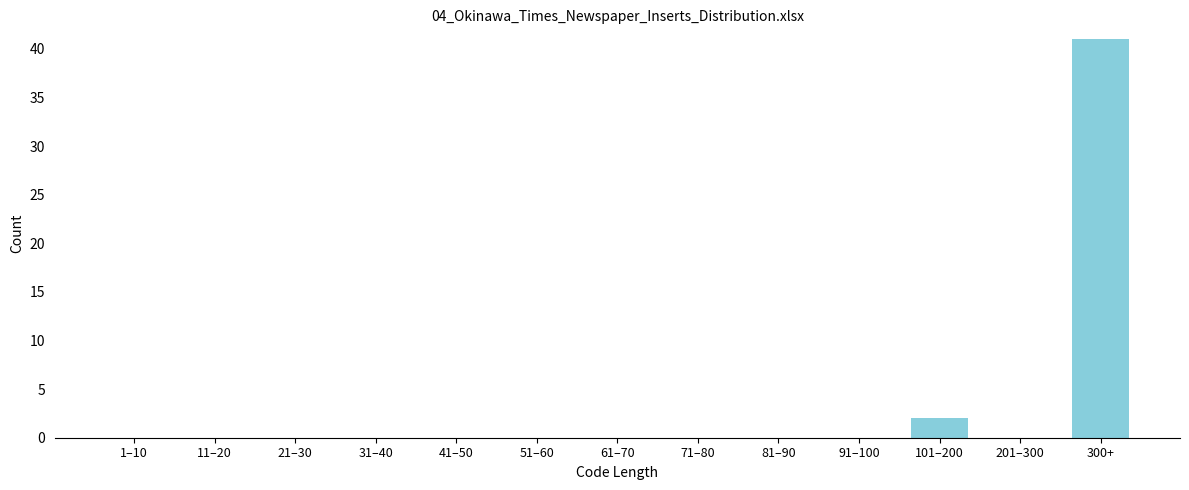

Reading left to right, extract all data points from this chart.

1–10=0	11–20=0	21–30=0	31–40=0	41–50=0	51–60=0	61–70=0	71–80=0	81–90=0	91–100=0	101–200=2	201–300=0	300+=41